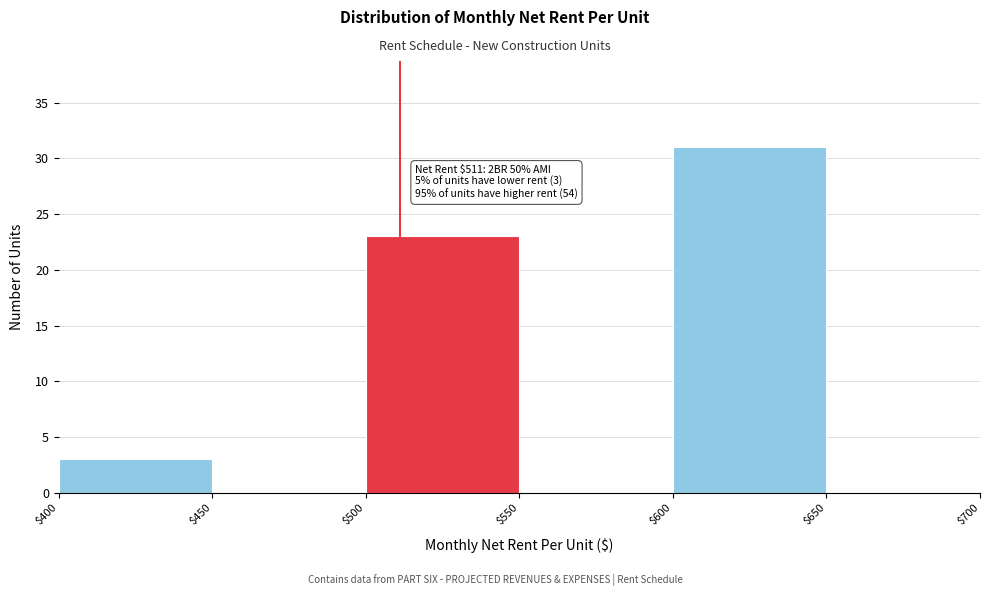

Which range on the x-axis has the tallest bar?

$600 to $650